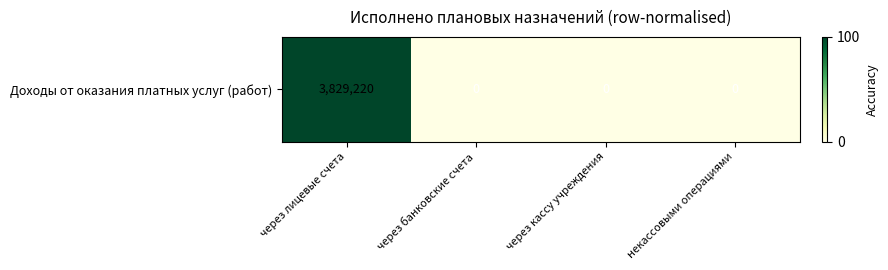

What is the difference between the values at через лицевые счета and некассовыми операциями?

100